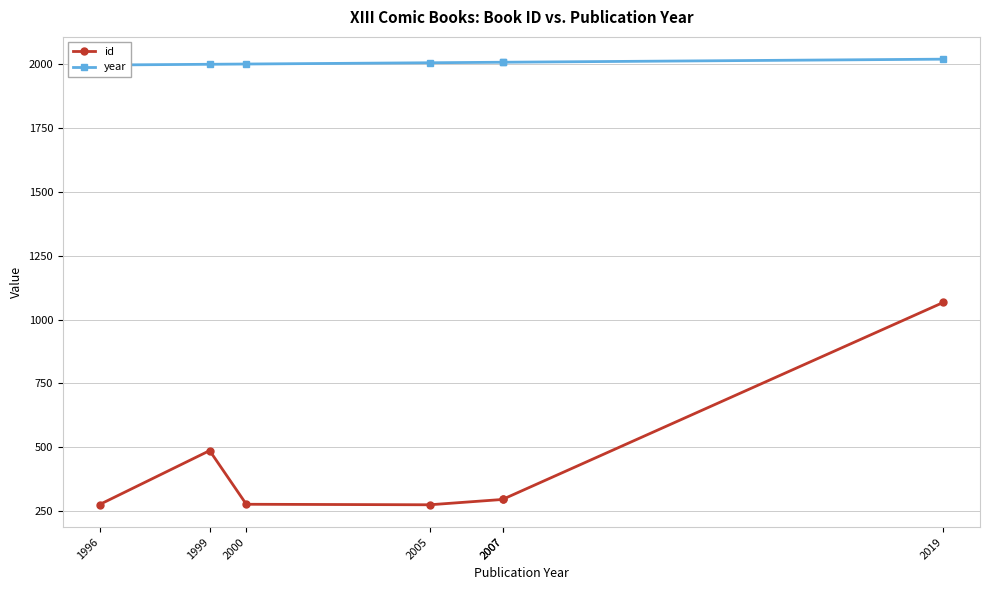

Which series has the largest total across all categories?

year